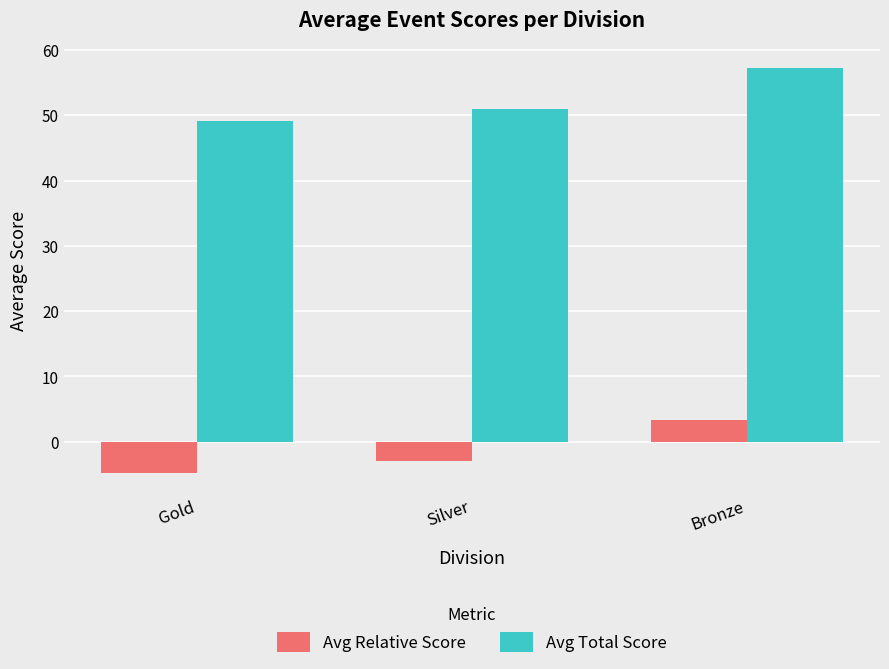

What is the spread (max minus min) of values at Gold?

54.0